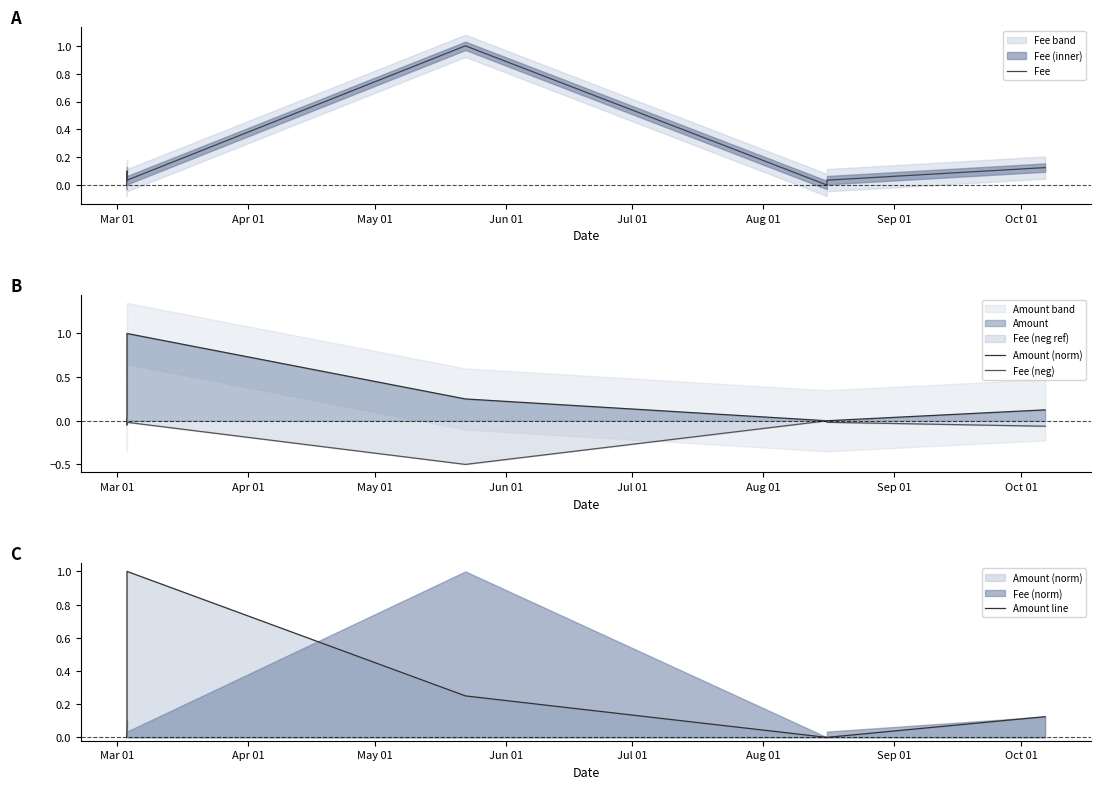

In Fee (neg), how many points are higher than both neighbors (excluding endpoints)?

2